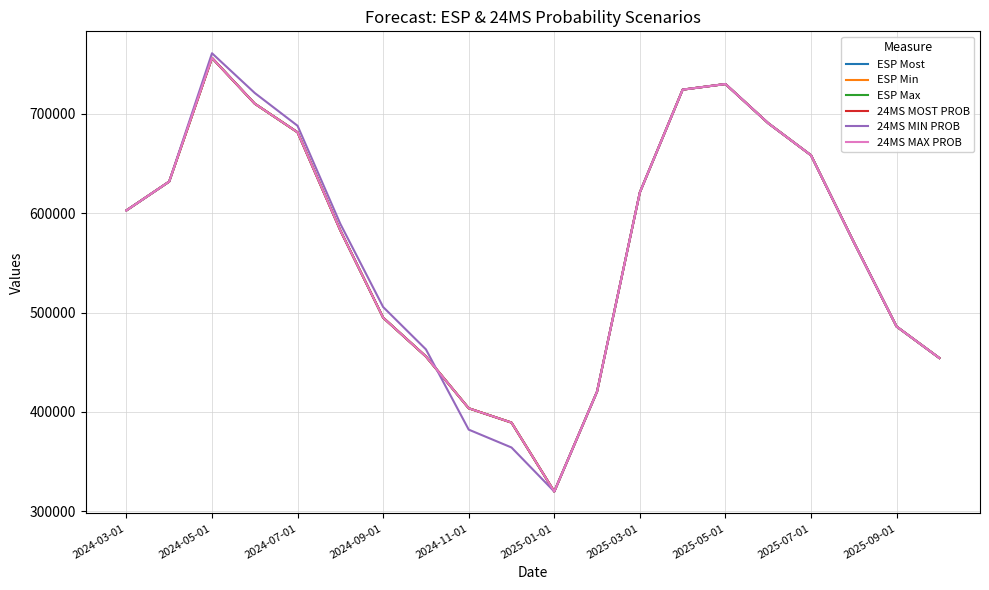

Reading left to right, extract all data points from this chart.

ESP Most: 602828.7	631851.0	756244.0	710238.0	681413.0	582652.0	494875.0	455809.0	403689.0	389284.0	319900.0	420508.0	620953.0	724363.0	730032.0	690613.0	658325.0	570930.0	485966.0	454245.0
ESP Min: 602828.7	631851.0	756244.0	710238.0	681413.0	582652.0	494875.0	455809.0	403689.0	389284.0	319900.0	420508.0	620953.0	724363.0	730032.0	690613.0	658325.0	570930.0	485966.0	454245.0
ESP Max: 602828.7	631851.0	756244.0	710238.0	681413.0	582652.0	494875.0	455809.0	403689.0	389284.0	319900.0	420508.0	620953.0	724363.0	730032.0	690613.0	658325.0	570930.0	485966.0	454245.0
24MS MOST PROB: 602828.7	631851.0	756244.0	710238.0	681413.0	582652.0	494875.0	455809.0	403689.0	389284.0	319899.6	420508.4	620953.0	724363.1	730032.1	690612.9	658325.1	570929.5	485965.8	454244.8
24MS MIN PROB: 602828.7	631851.0	761002.4	720977.8	687992.5	589231.5	505614.8	462973.5	382195.9	364215.5	319899.6	420508.4	620953.0	724363.1	730032.1	690612.9	658325.1	570929.5	485965.8	454244.8
24MS MAX PROB: 602828.7	631851.0	756244.0	710238.0	681413.0	582652.0	494875.0	455809.0	403689.0	389284.0	319899.6	420508.4	620953.0	724363.1	730032.1	690612.9	658325.1	570929.5	485965.8	454244.8